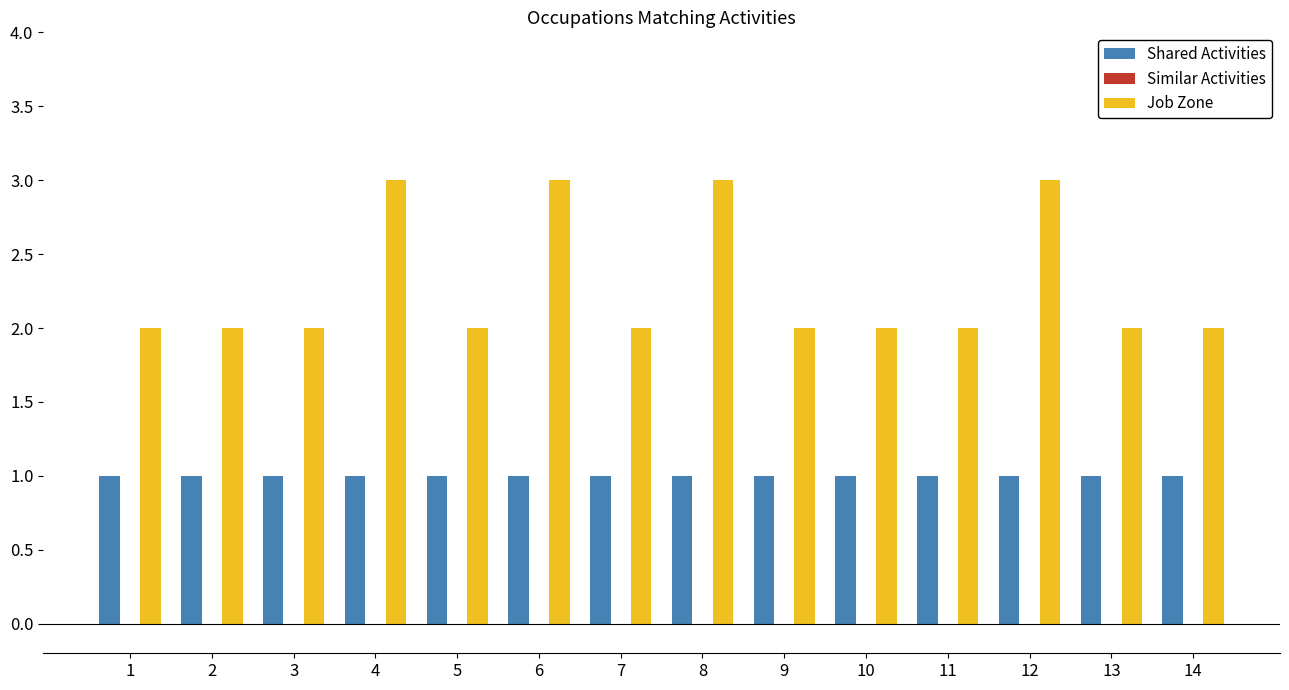

Which series has the largest range (max minus min)?

Job Zone